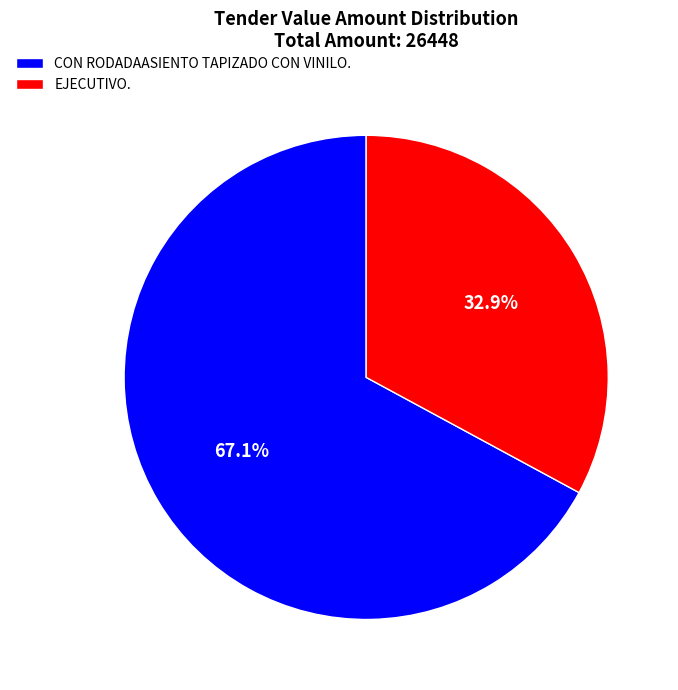

To the nearest percent, what percentage of the pie is EJECUTIVO.?

33%